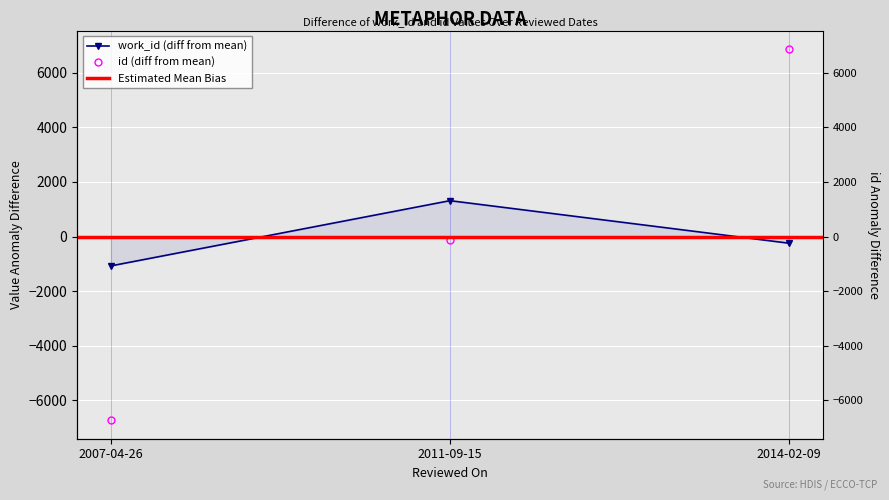

Which category has the highest value in the id series?

2014-02-09